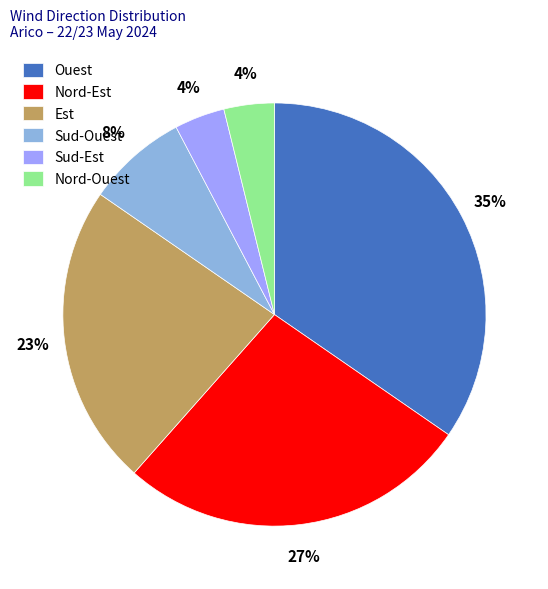

To the nearest percent, what is the combined percentage of Est and Sud-Ouest?

31%